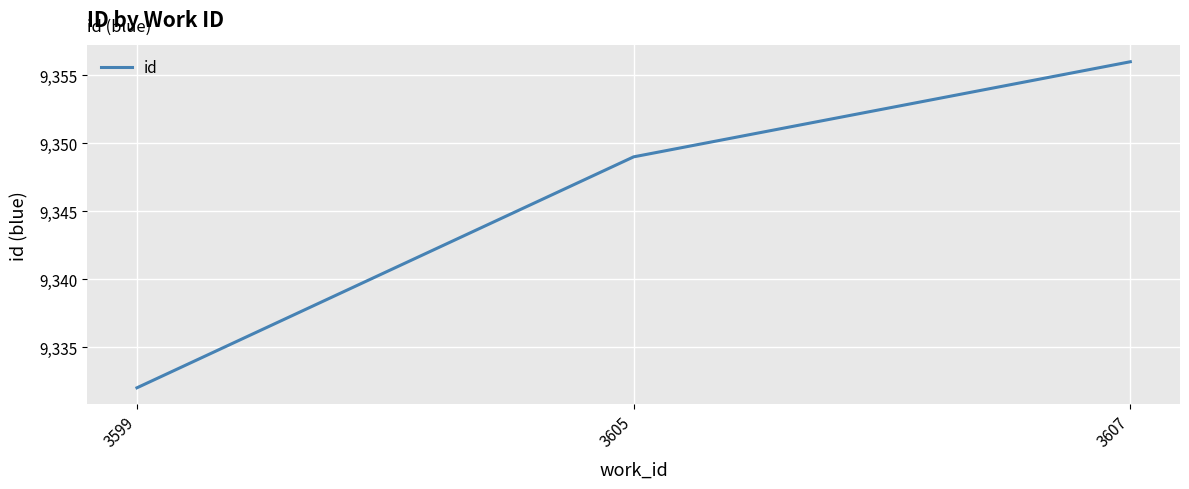

Reading left to right, list all the values displayed in this chart.

9332	9349	9356